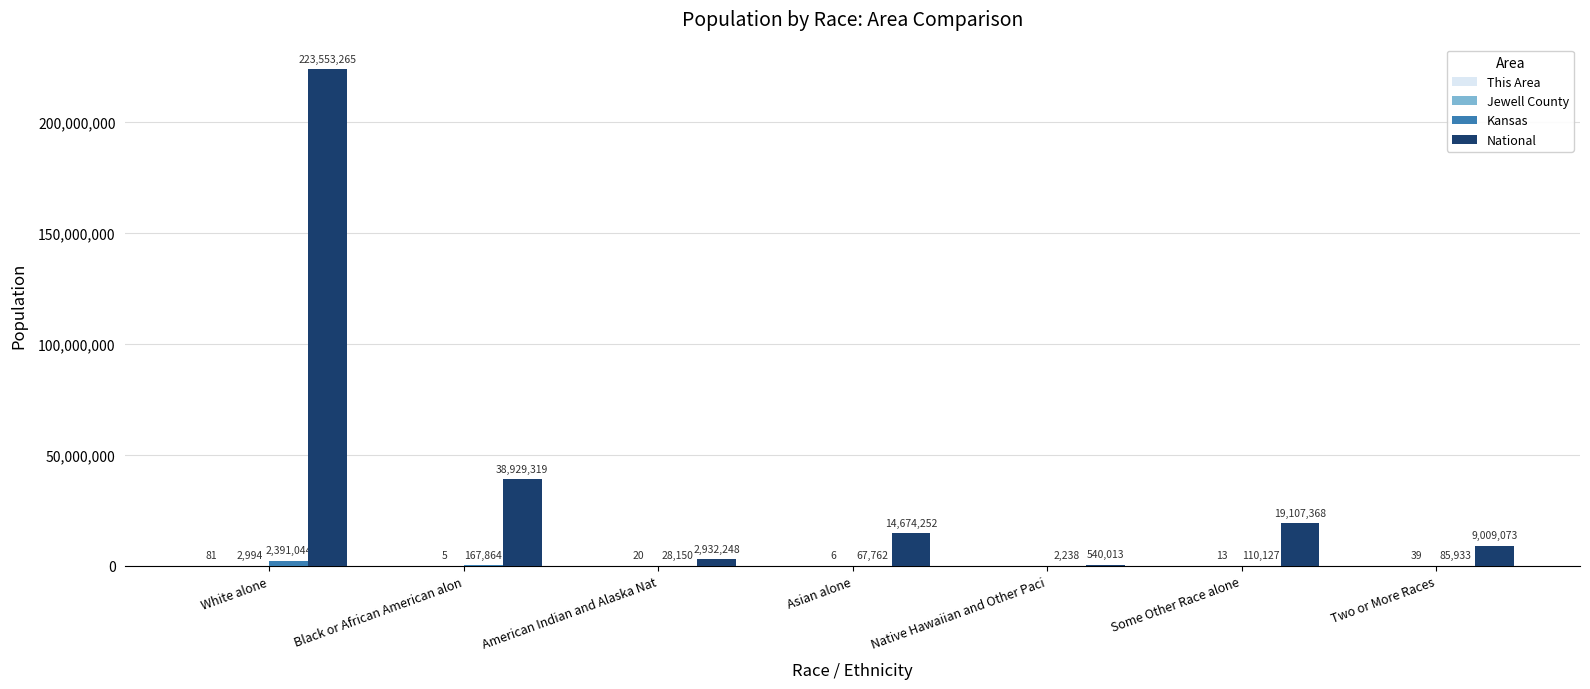

What is the sum of the National values at Black or African American alon and Native Hawaiian and Other Paci?

39469332